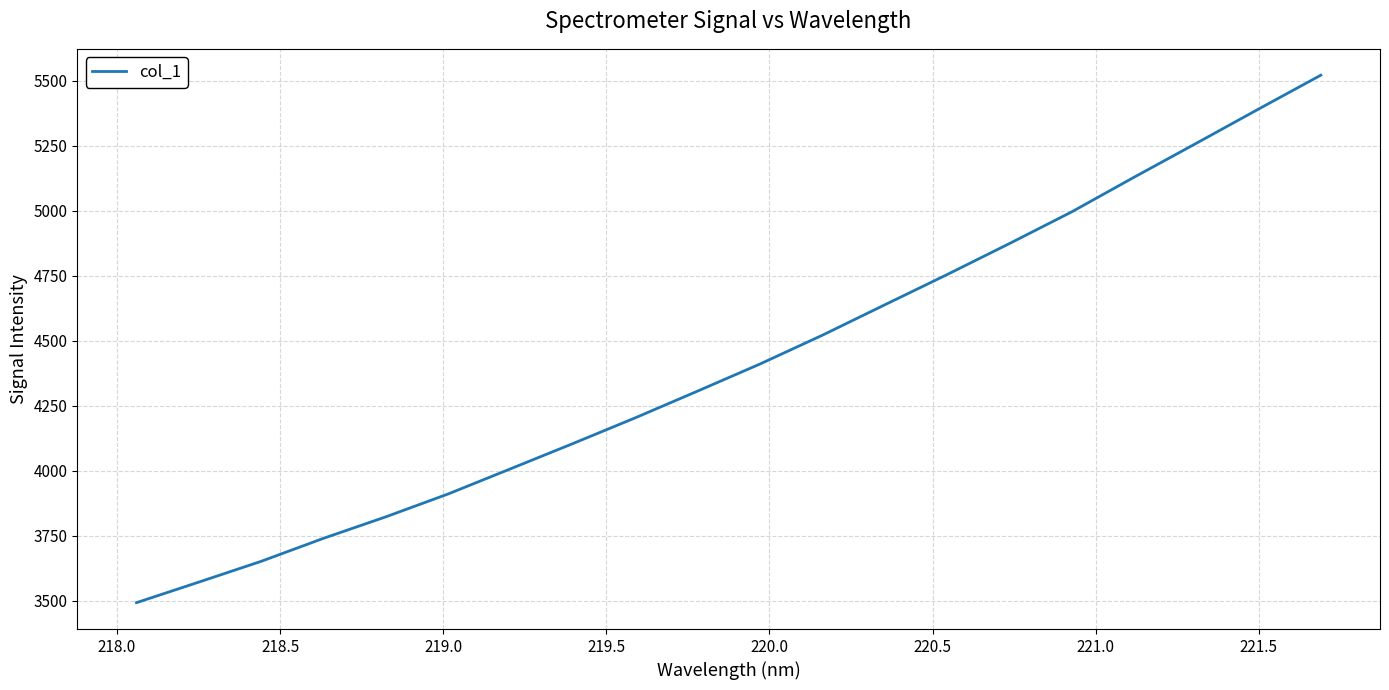

What is the minimum value shown in the chart?

3493.3